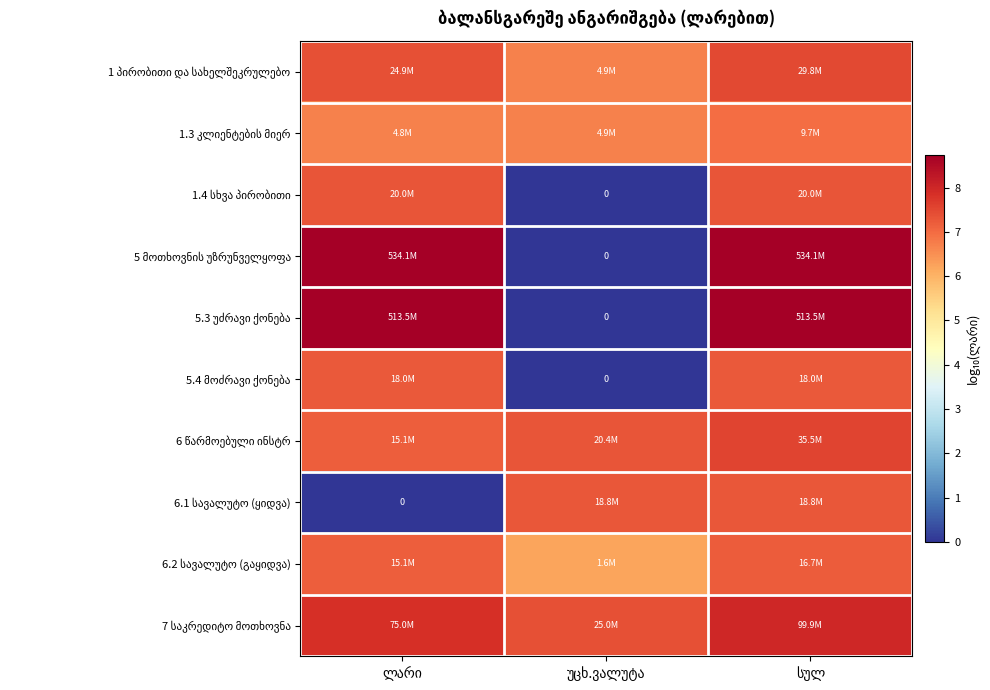

Is the value of 1.4 სხვა პირობითი at სულ greater than the value of 5.3 უძრავი ქონება at უცხ.ვალუტა?

Yes